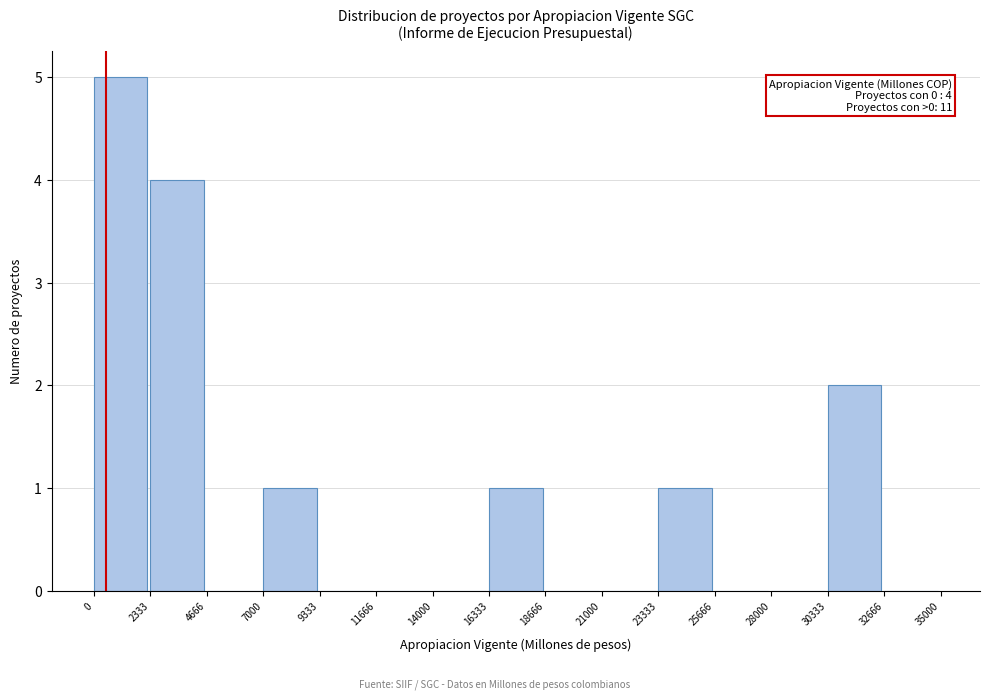

Over which range of the x-axis is the bar tallest?

0 to 2333